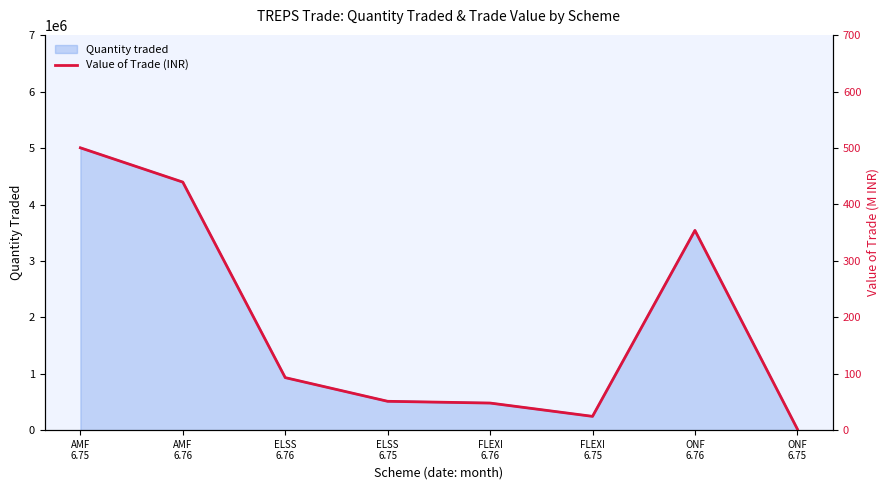

True or false: the data shows 292.8 at AMF
6.76.

False